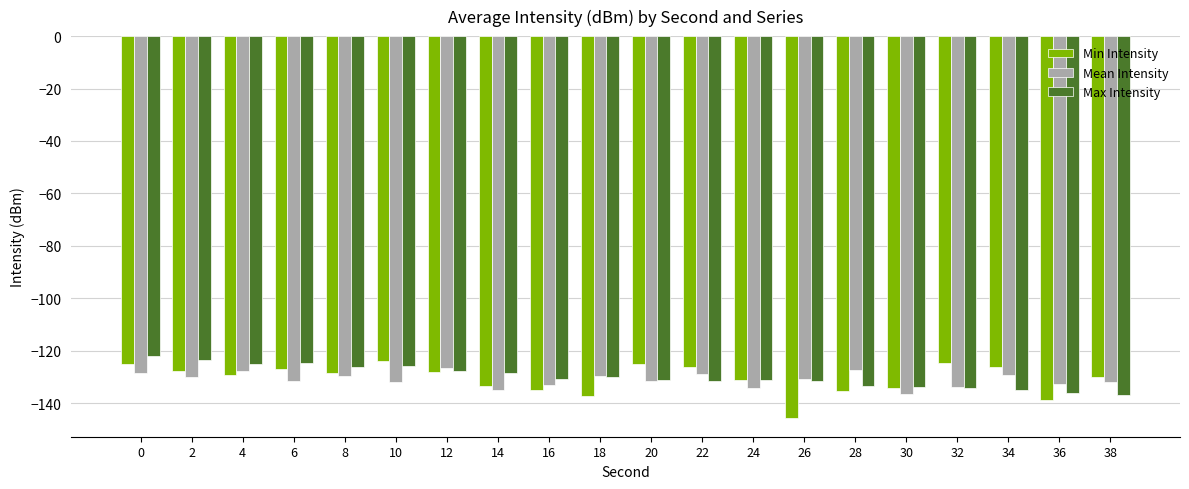

Read the Mean Intensity value at 20.

-131.5